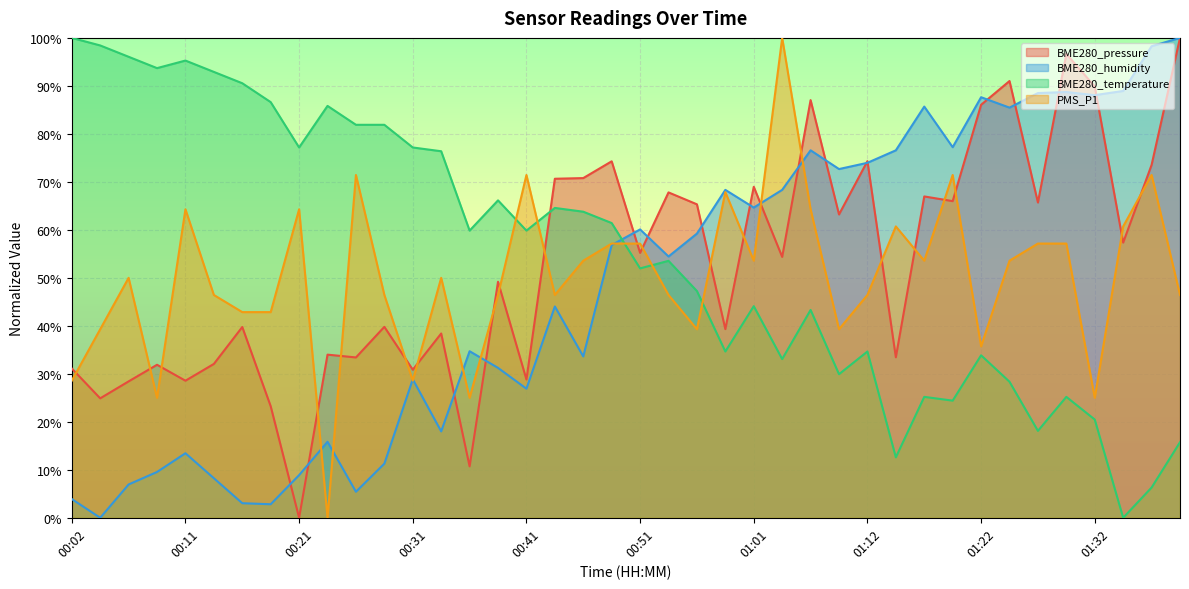

What is the spread (max minus min) of values at 01:01?

24.9